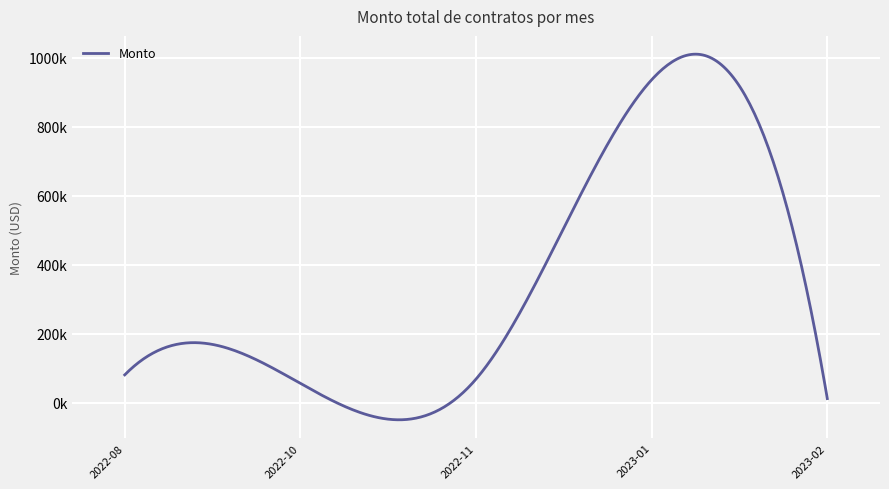

Does the chart have visible grid lines?

Yes